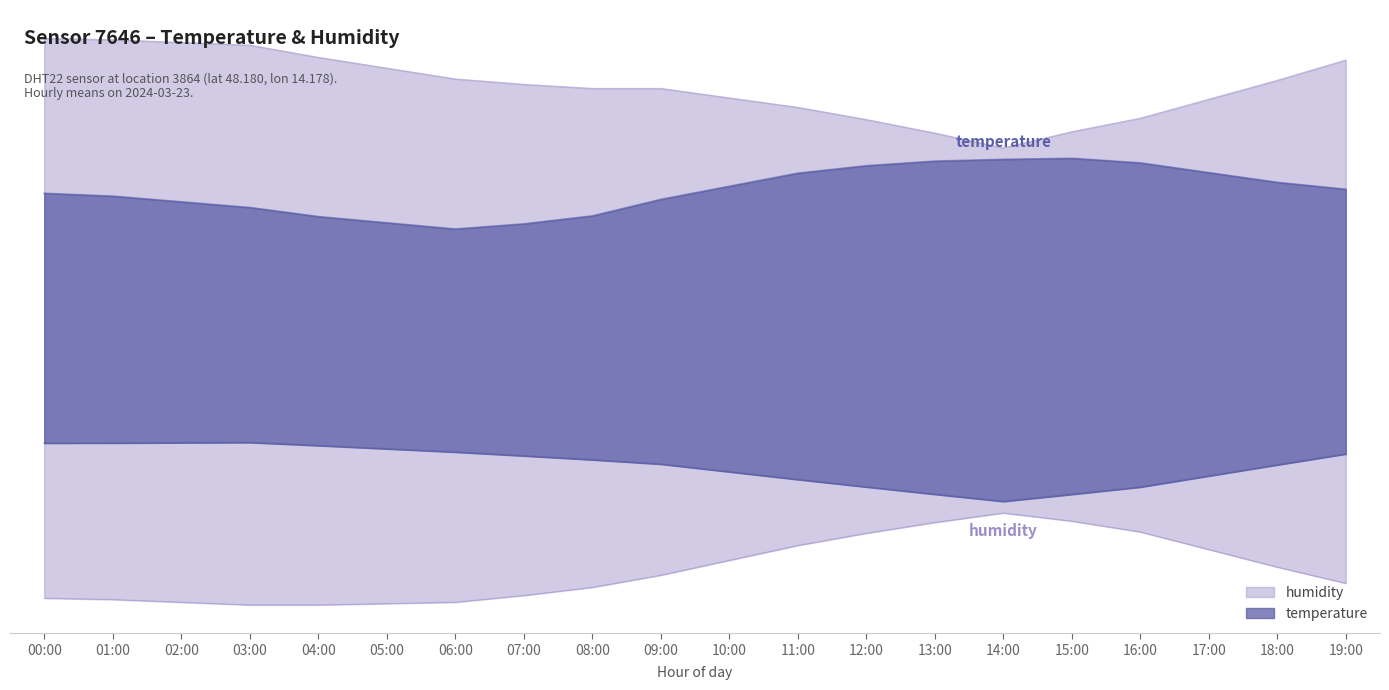

Does the chart display data point markers on the line(s)?

No